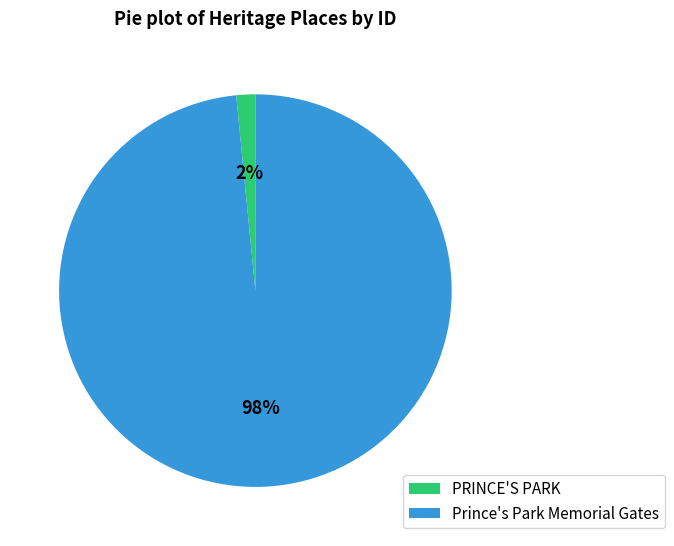

Which category has the smallest portion of the pie?

PRINCE'S PARK